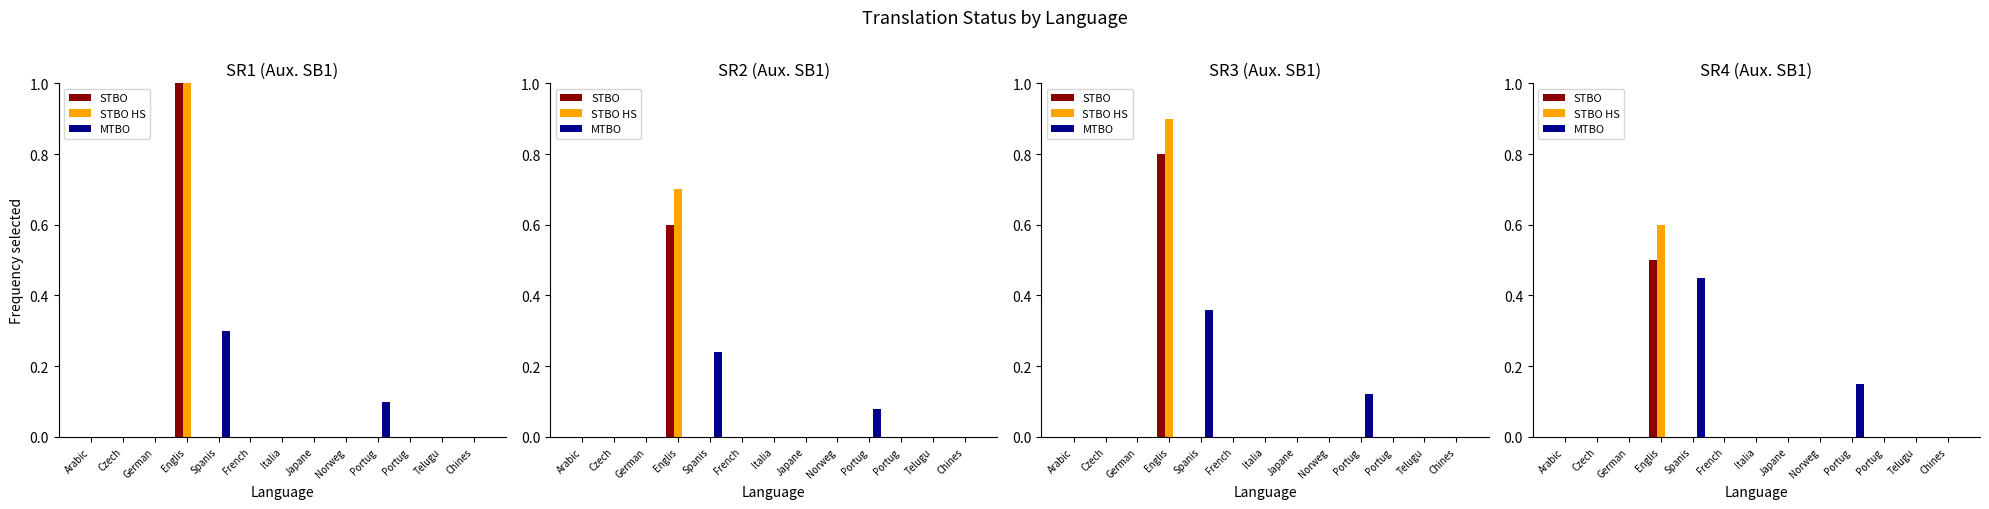

How many values in the MTBO series exceed 0?

2